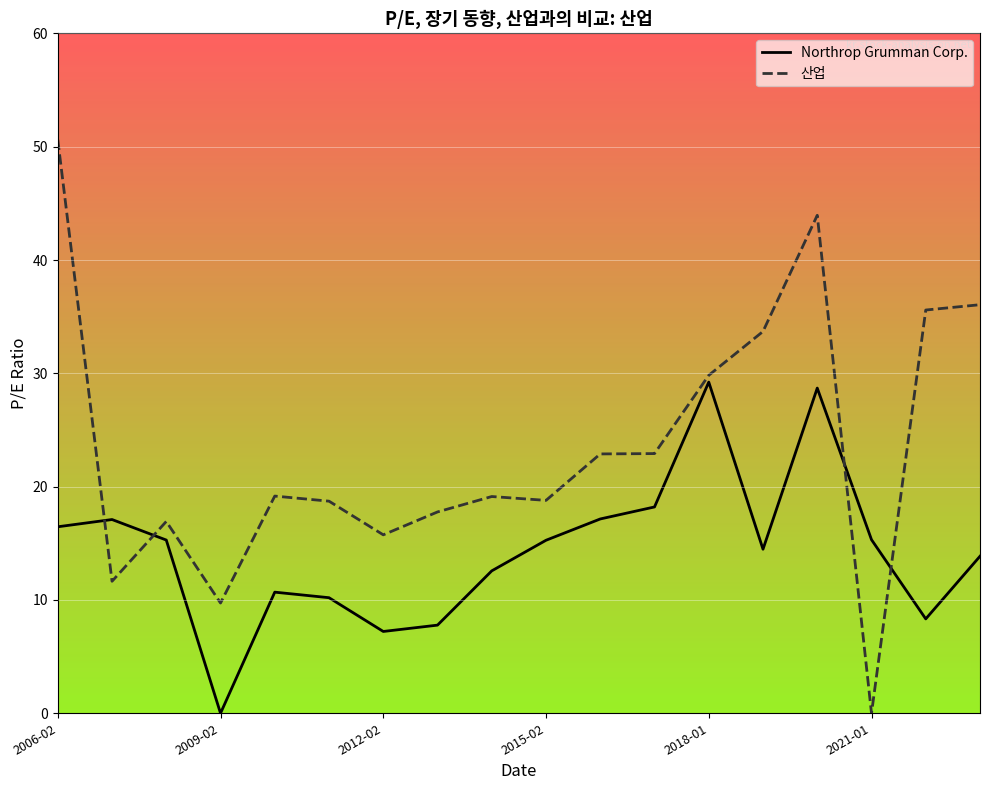

How many intersections are there between 산업 and Northrop Grumman Corp.?

4